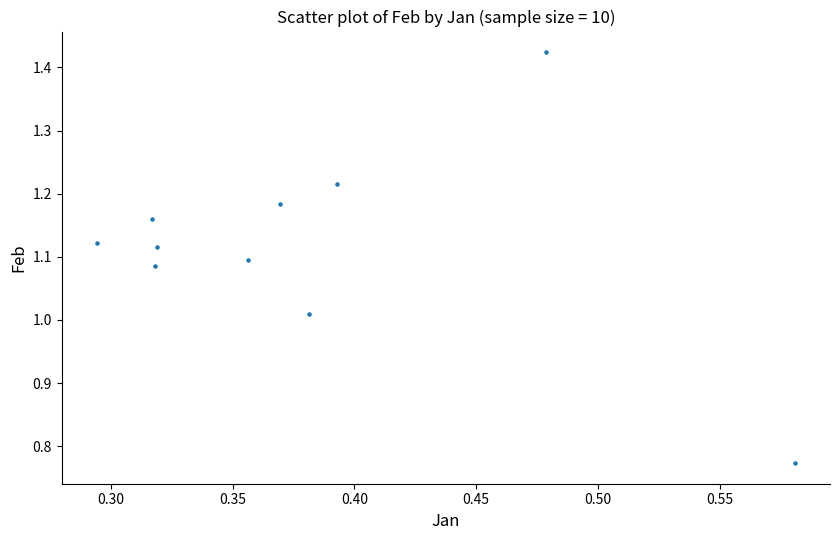

What is the range of Y values (max minus min)?

0.7